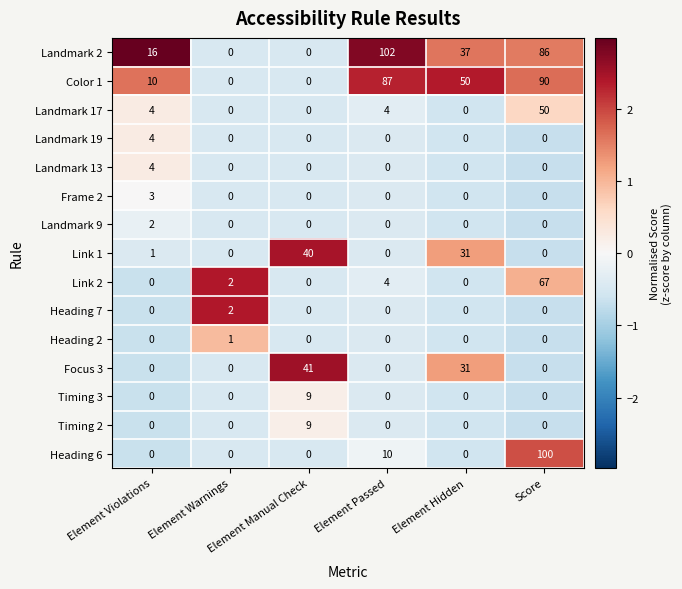

True or false: Landmark 17 has a value of 4 at Element Passed.

True